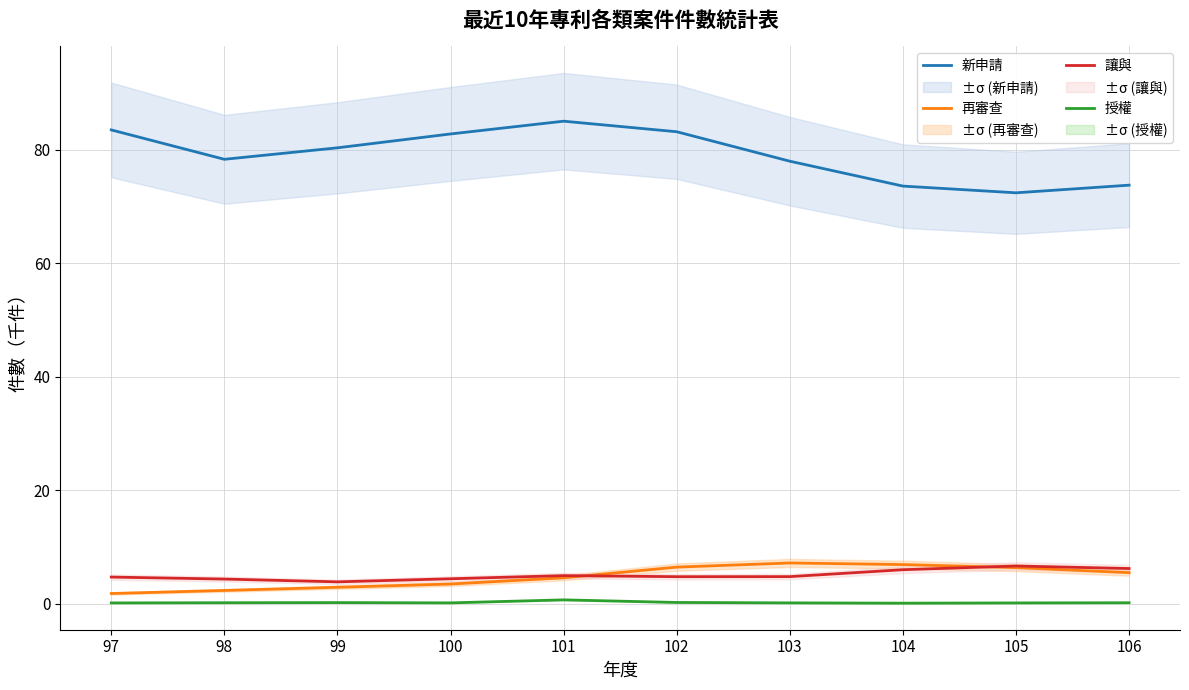

Does the chart display data point markers on the line(s)?

No